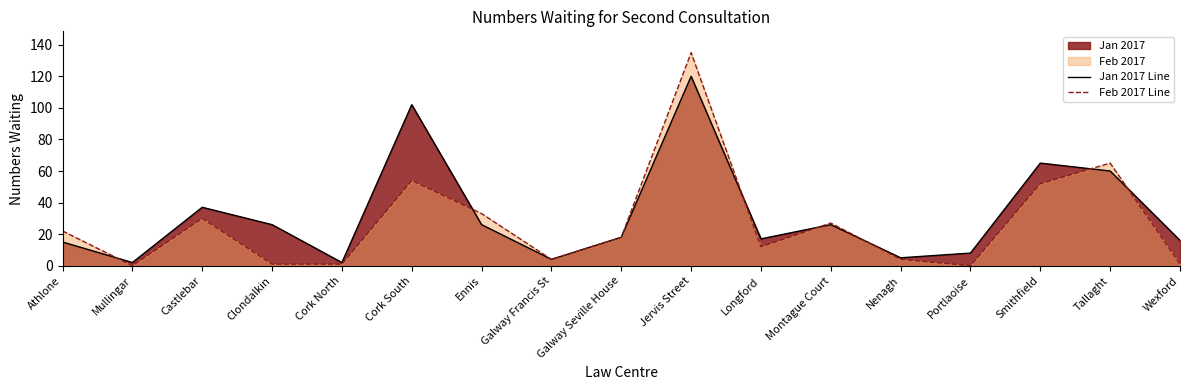

Rank the series by their maximum value, from lowest to highest.

Jan 2017 Line, Feb 2017 Line